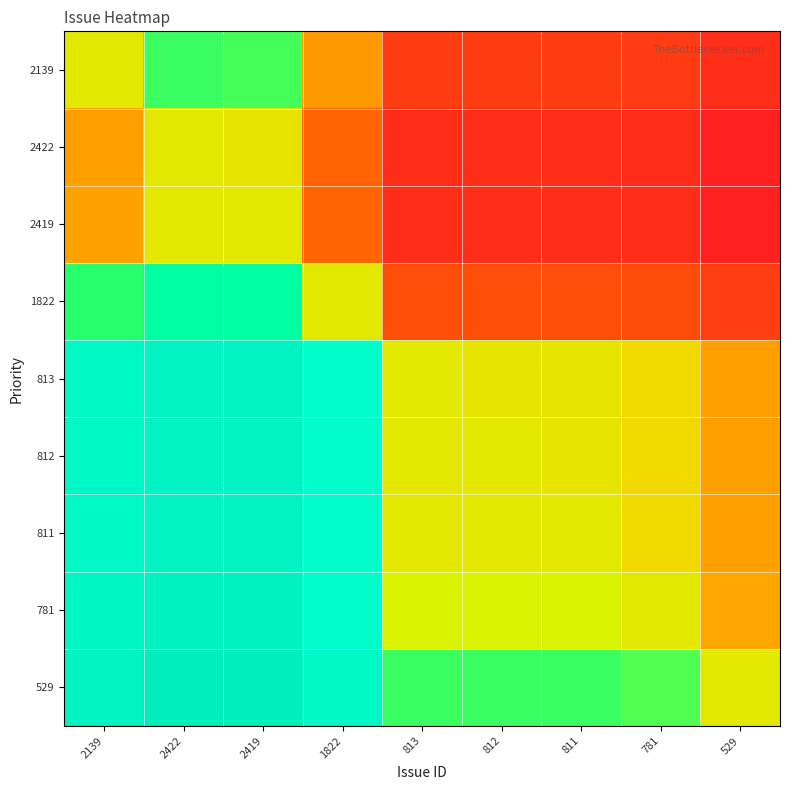

What is the greatest value displayed?

1.0